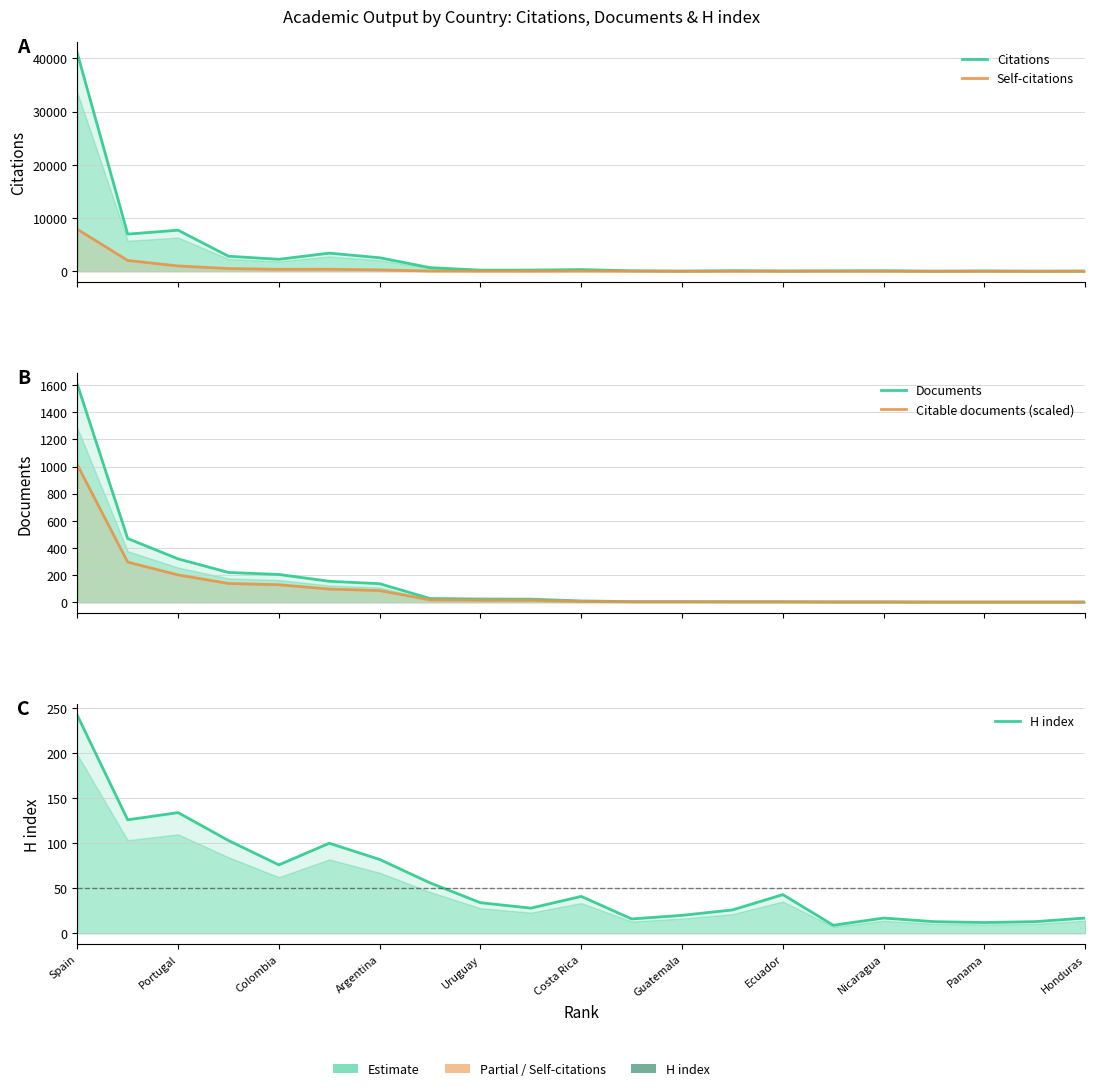

At how many categories does at least one series exceed 15873?

1